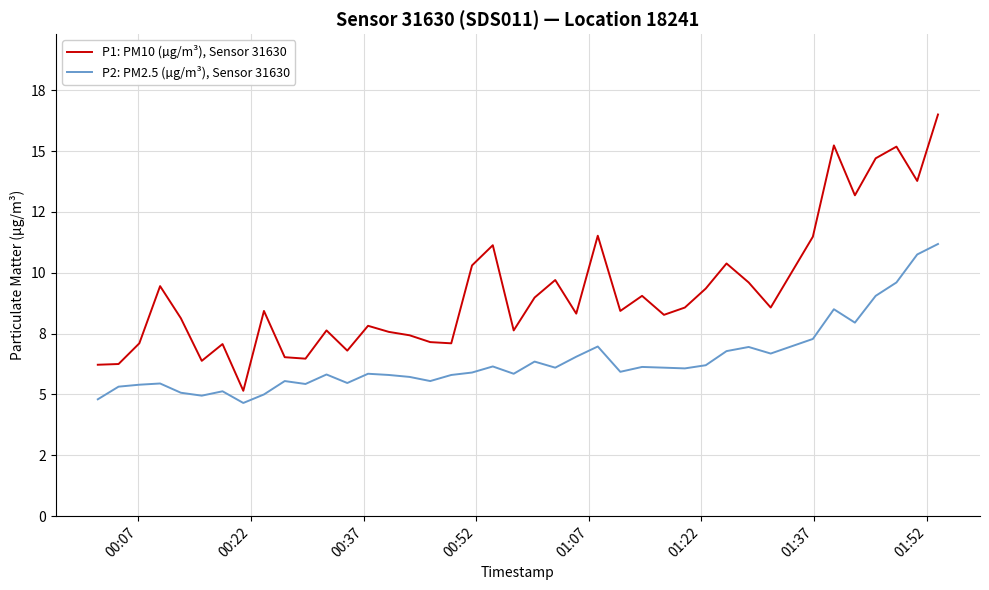

Is this an area chart (filled region under the line)?

No